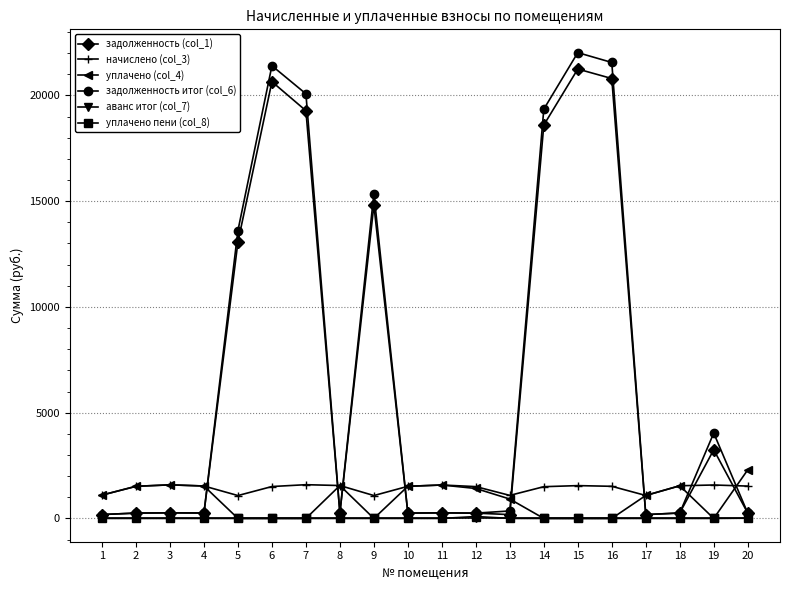

What is the highest value of the задолженность итог (col_6) series?

22020.7